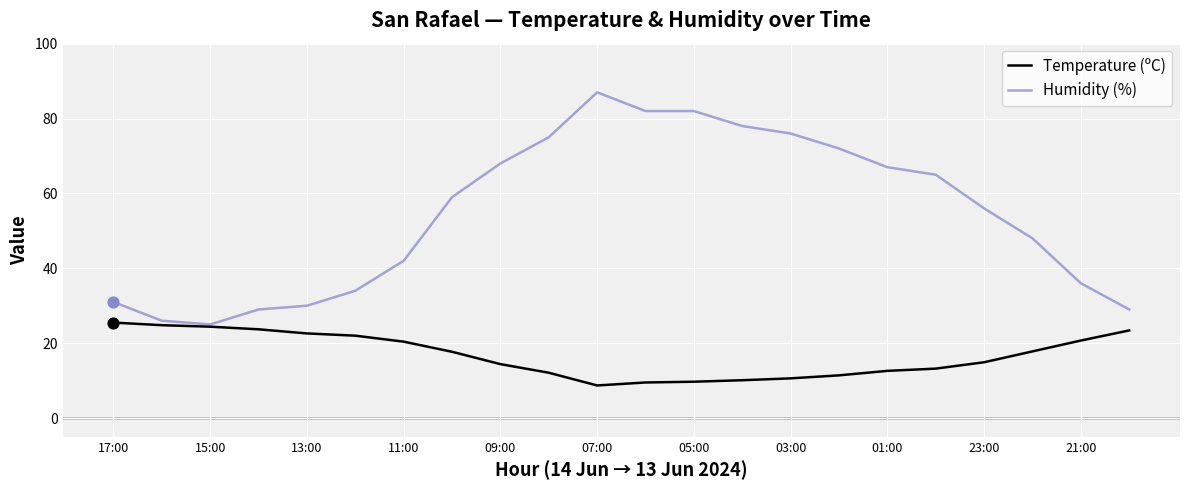

Which series has the largest total across all categories?

Humidity (%)